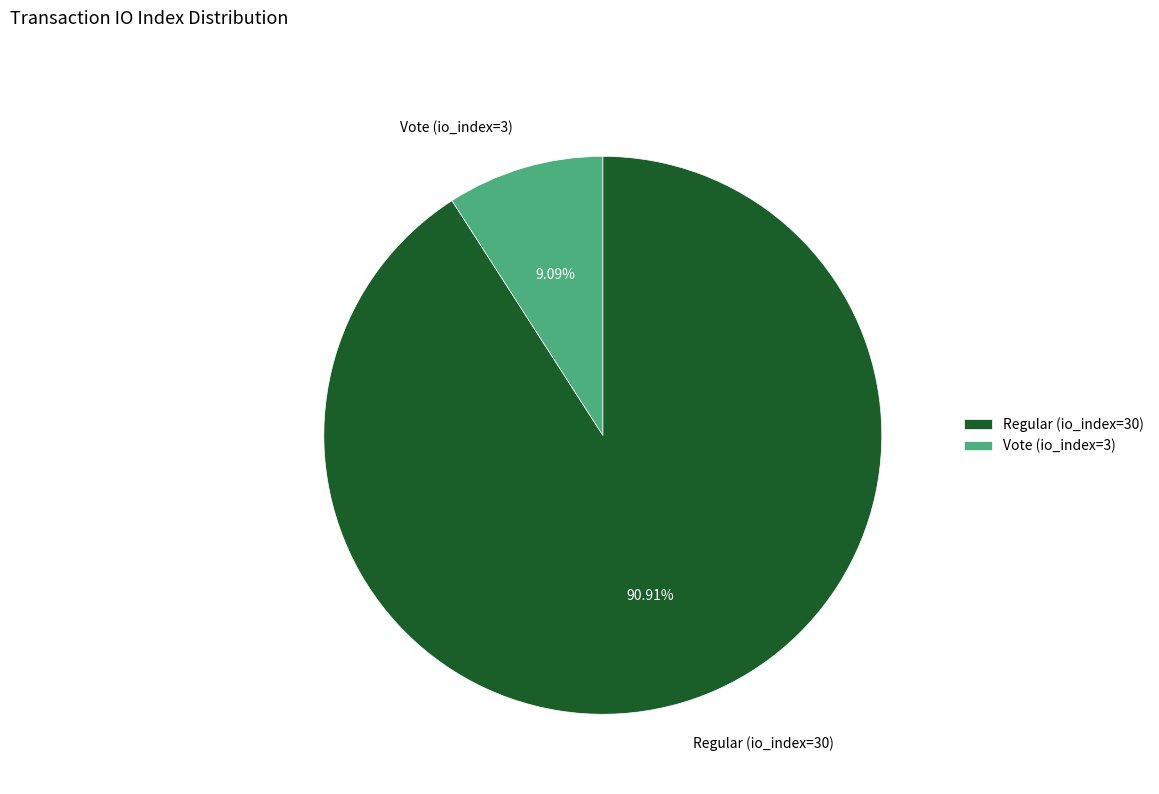

Is it true that Regular (io_index=30) is 91% of the pie?

True